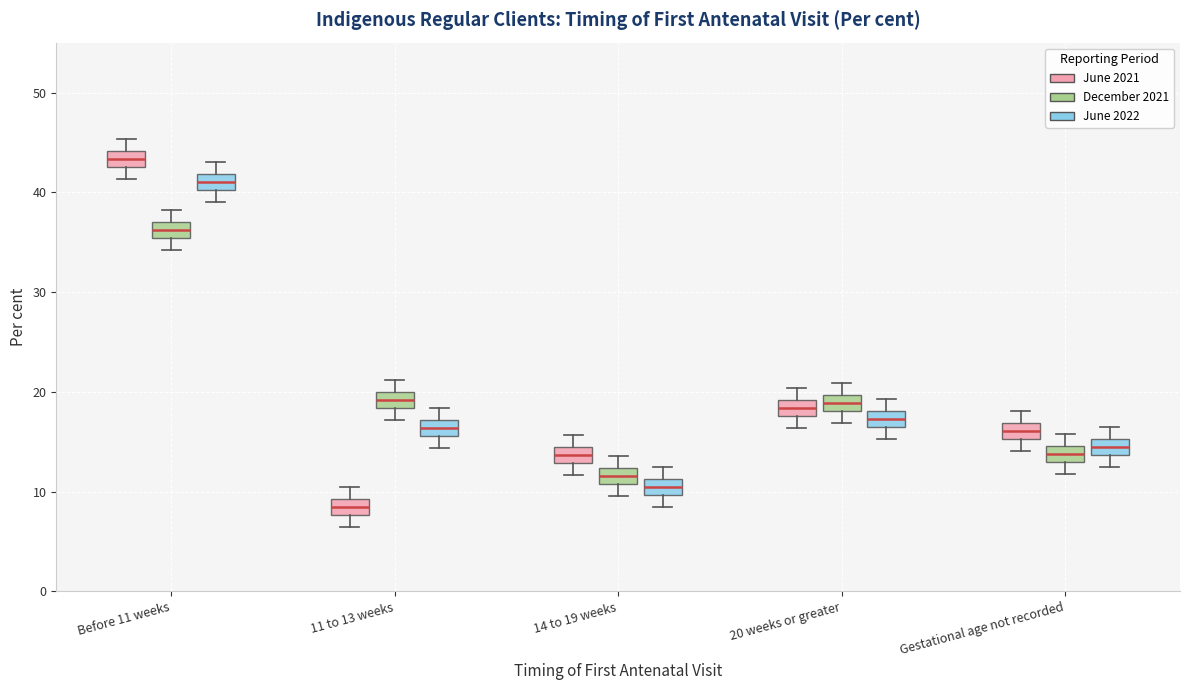

Reading left to right, transcribe this box plot: for each box, give where its median line is, the range the box spans, and where its two whiskers end, as read against the y-axis. The values are not printed on the chart, so give them approximately, as read against the axis.

Before 11 weeks (June 2021): median 43 (inside the box), box 43 to 44, whiskers 41 to 45
Before 11 weeks (December 2021): median 36, box 35 to 37, whiskers 34 to 38
Before 11 weeks (June 2022): median 41, box 40 to 42, whiskers 39 to 43
11 to 13 weeks (June 2021): median 9 (inside the box), box 8 to 9, whiskers 7 to 11
11 to 13 weeks (December 2021): median 19, box 18 to 20, whiskers 17 to 21
11 to 13 weeks (June 2022): median 16 (inside the box), box 16 to 17, whiskers 14 to 18
14 to 19 weeks (June 2021): median 14, box 13 to 15, whiskers 12 to 16
14 to 19 weeks (December 2021): median 12 (inside the box), box 11 to 12, whiskers 10 to 14
14 to 19 weeks (June 2022): median 11 (inside the box), box 10 to 11, whiskers 9 to 13
20 weeks or greater (June 2021): median 18 (inside the box), box 18 to 19, whiskers 16 to 20
20 weeks or greater (December 2021): median 19, box 18 to 20, whiskers 17 to 21
20 weeks or greater (June 2022): median 17 (inside the box), box 17 to 18, whiskers 15 to 19
Gestational age not recorded (June 2021): median 16, box 15 to 17, whiskers 14 to 18
Gestational age not recorded (December 2021): median 14, box 13 to 15, whiskers 12 to 16
Gestational age not recorded (June 2022): median 15 (inside the box), box 14 to 15, whiskers 13 to 17